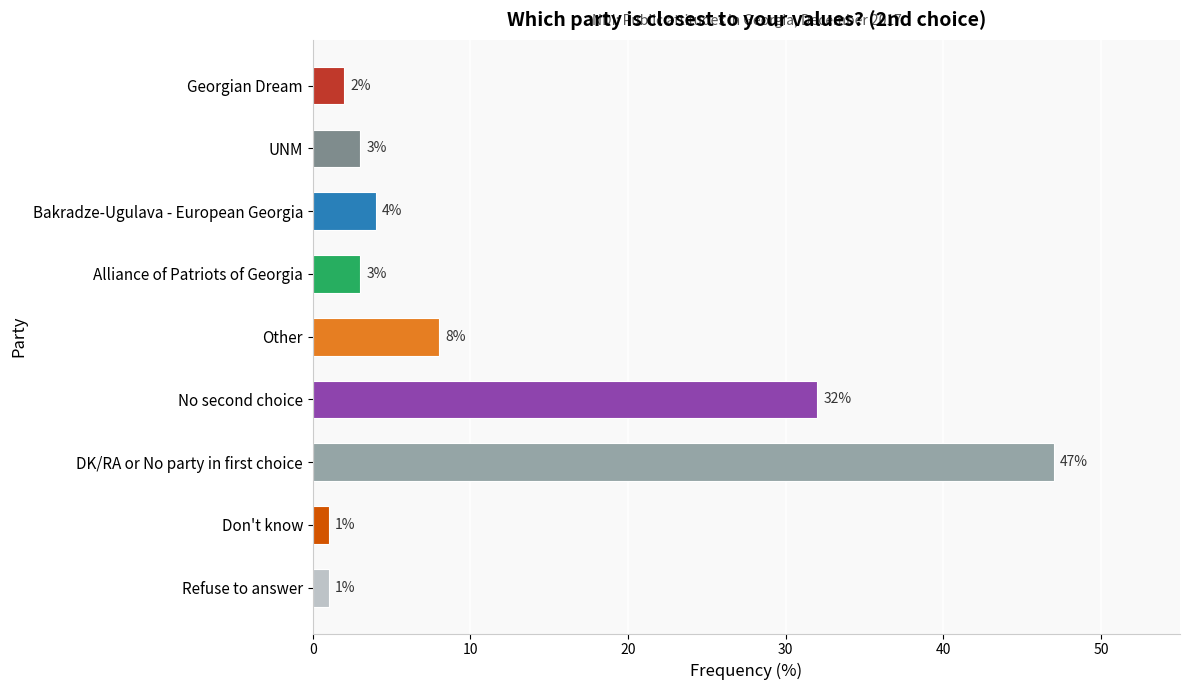

The chart shows a value of 8 at Other. True or false?

True